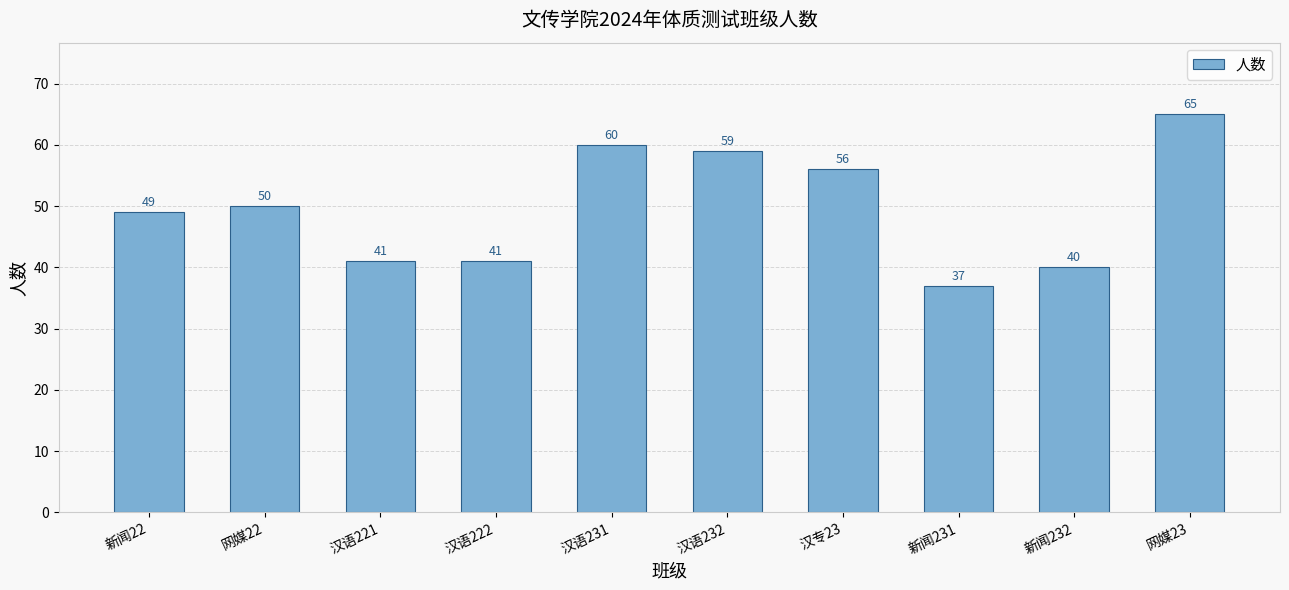

The value at 网媒22 is 50. True or false?

True